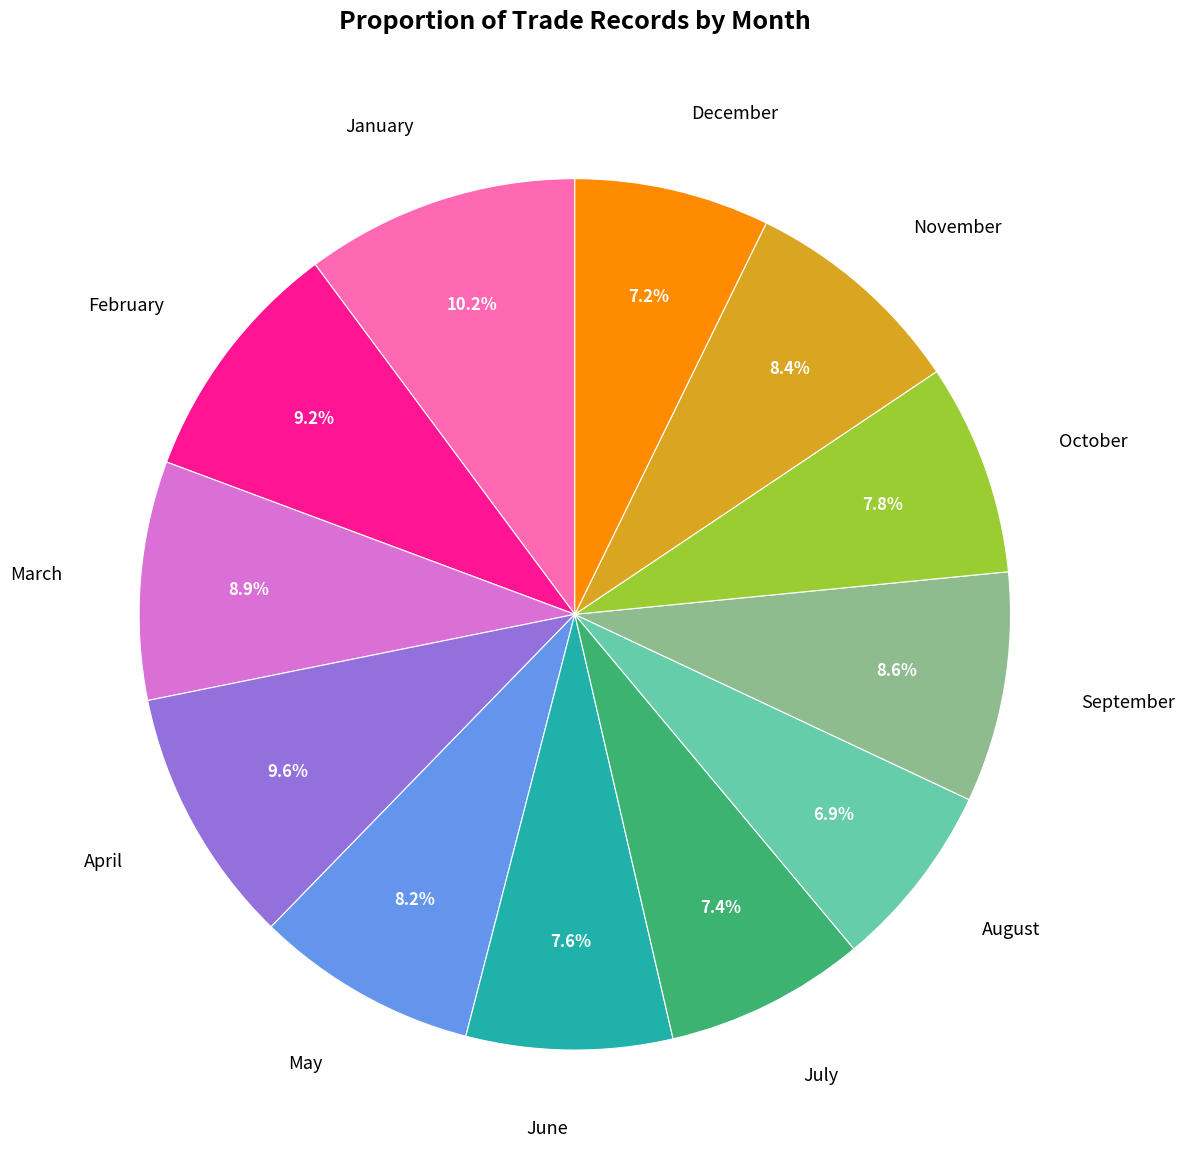

What is the ratio of the value at March to the value at December?

1.2